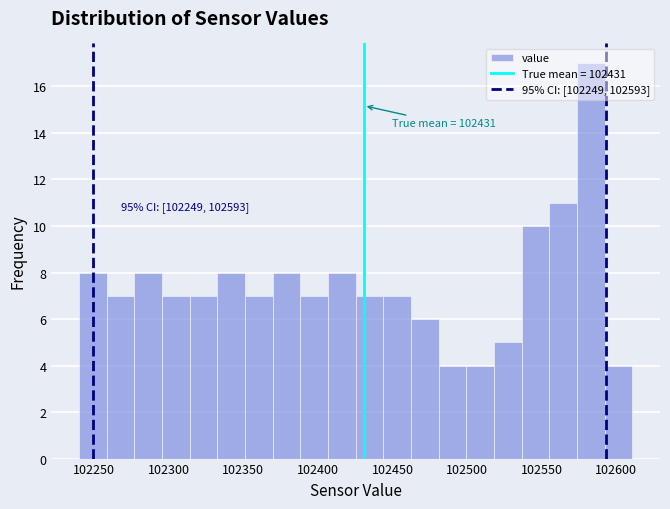

Read against the x-axis, roughly where is the centre of the tallest bar?

102585